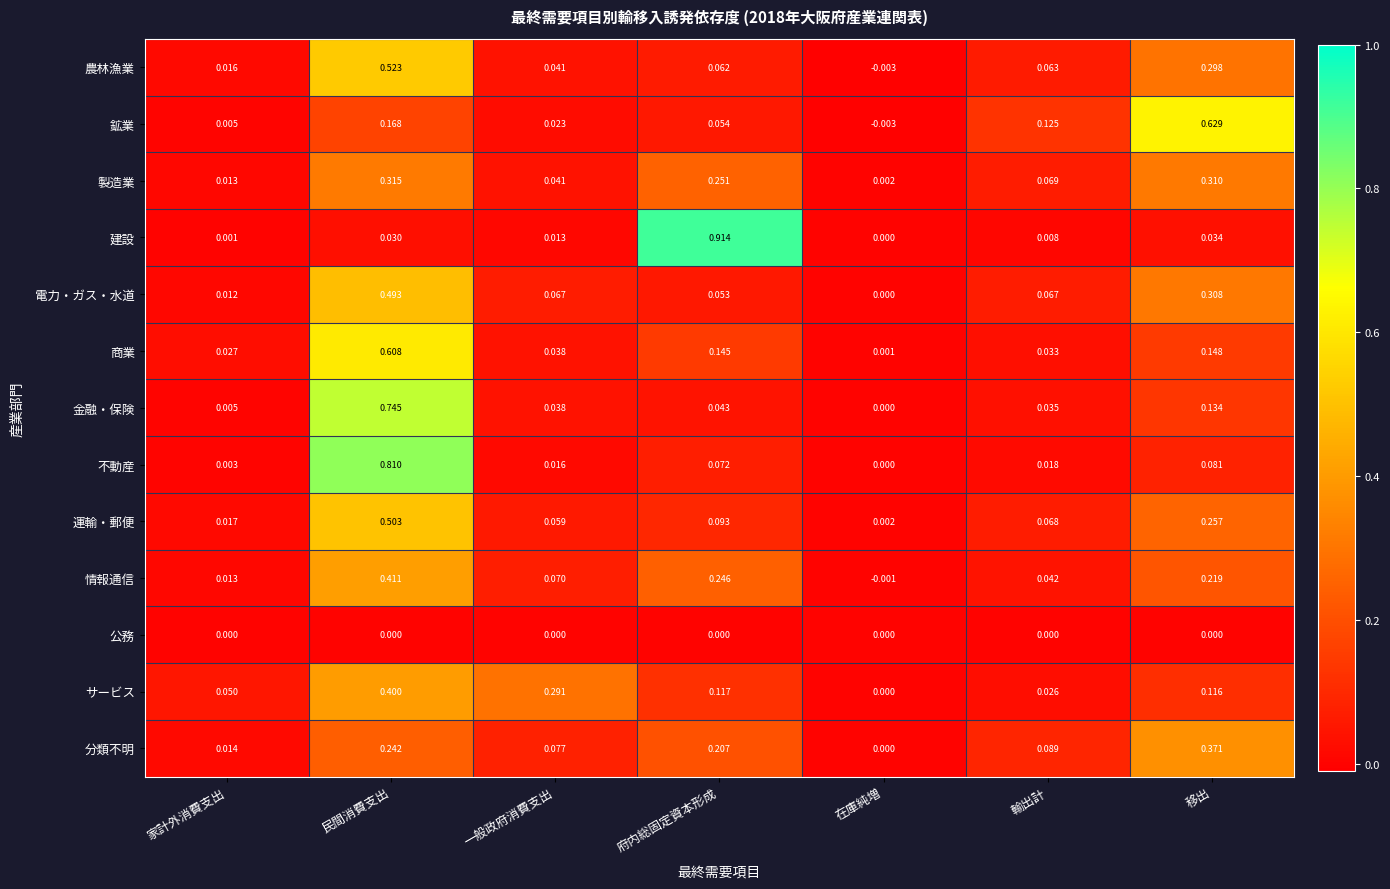

What is the total value across all series at 府内総固定資本形成?

2.3